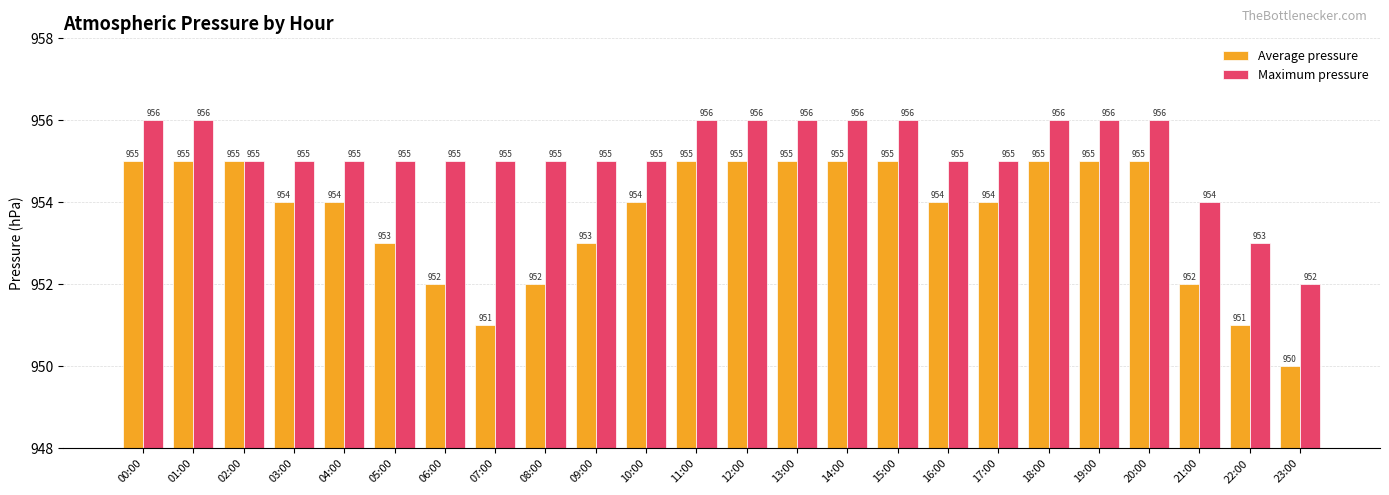

Rank the series by their maximum value, from lowest to highest.

Average pressure, Maximum pressure